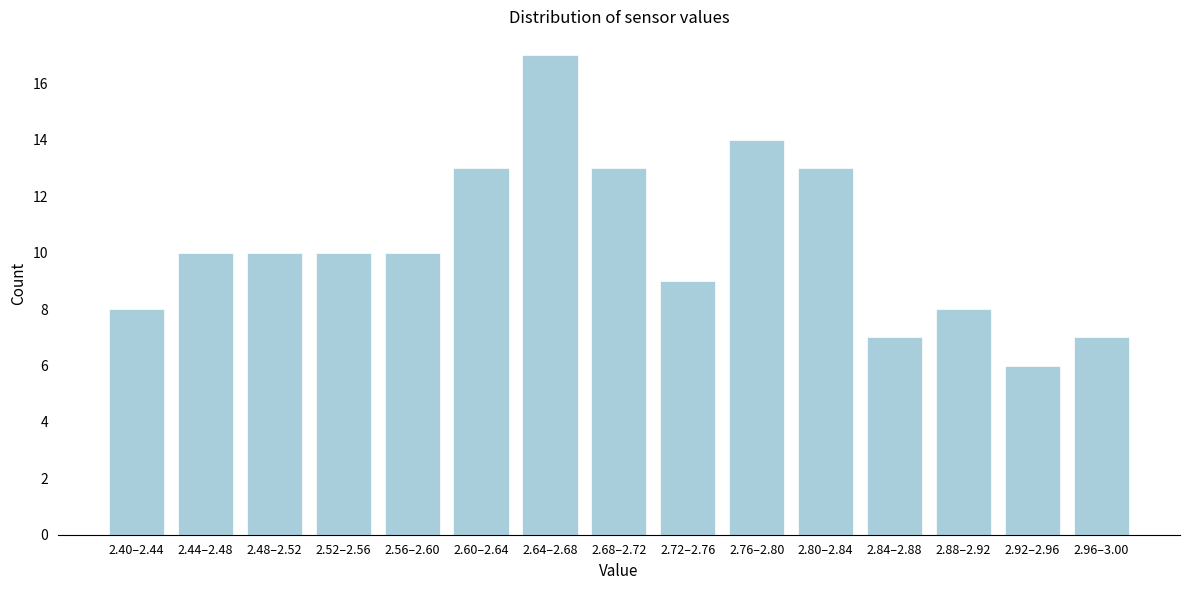

Reading left to right, extract all data points from this chart.

8	10	10	10	10	13	17	13	9	14	13	7	8	6	7